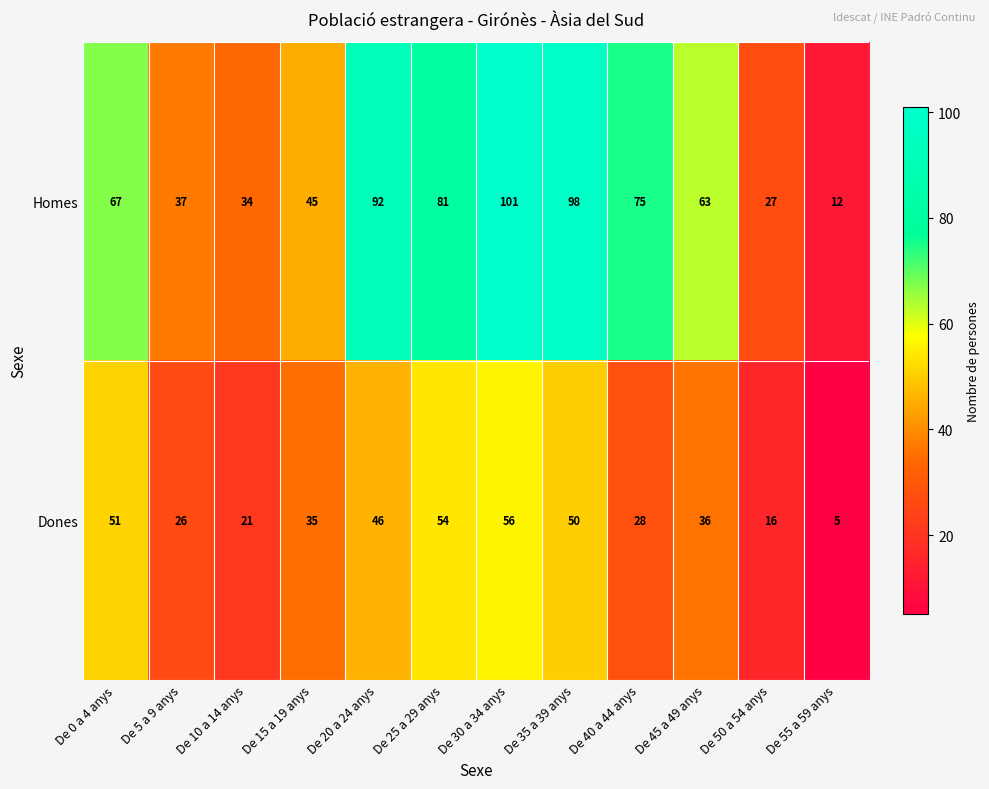

Count the number of data series in this chart.

2